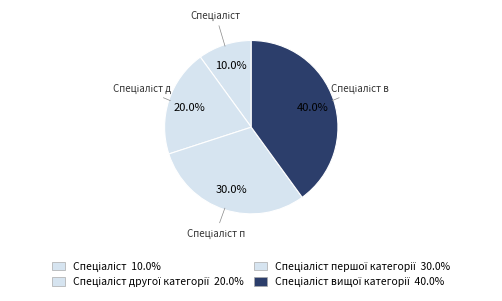

Count the number of slices in the pie.

4